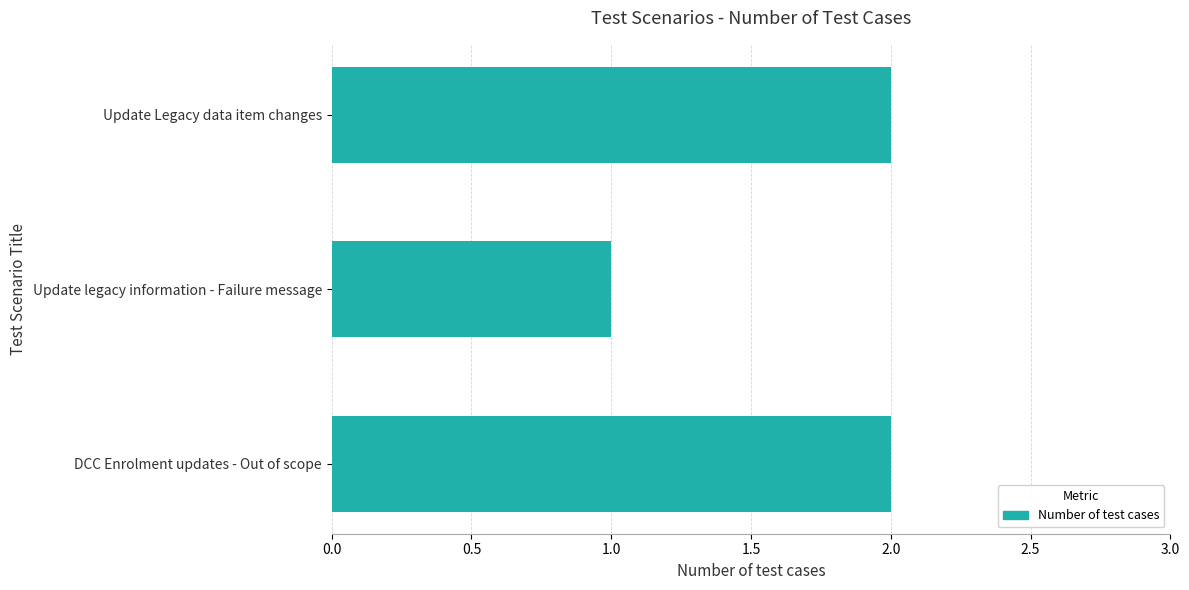

What is the label of the 1st bar from the bottom?

DCC Enrolment updates - Out of scope